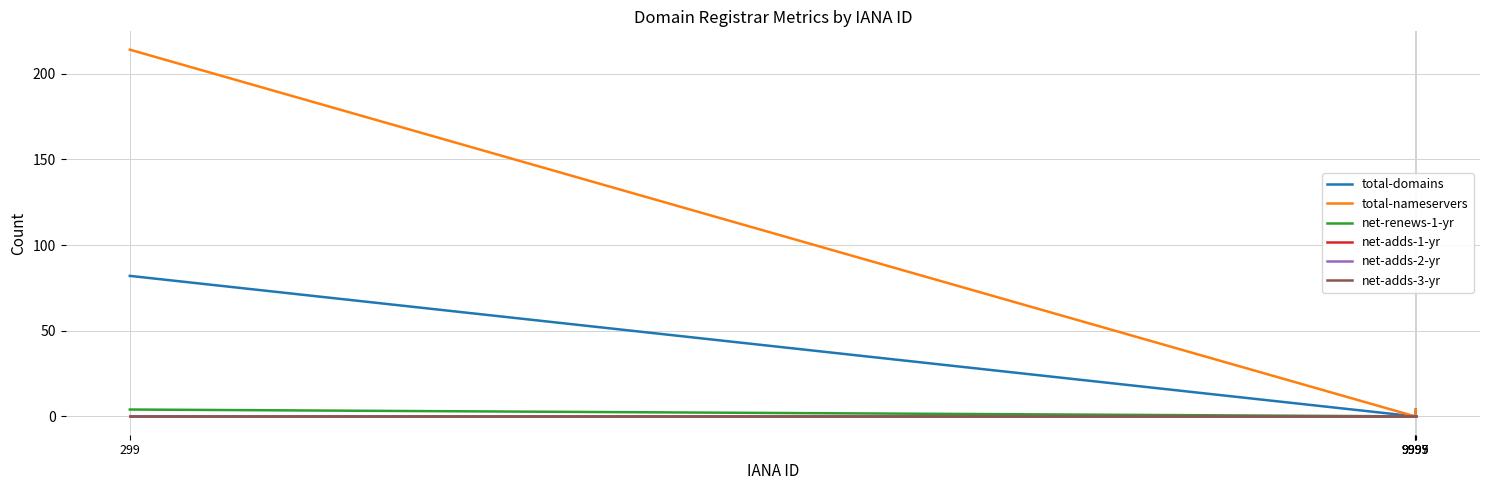

Does the chart have visible grid lines?

Yes